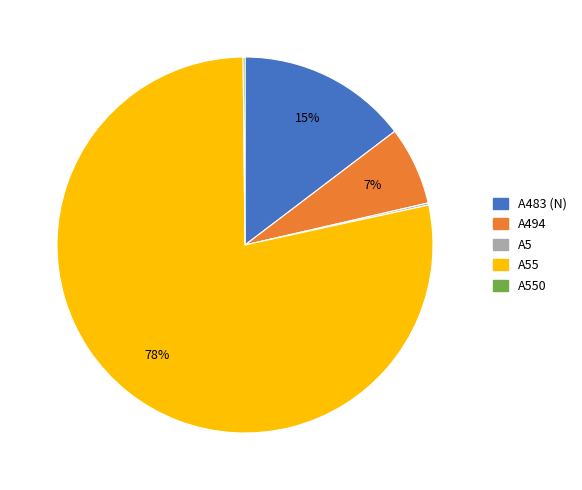

Does any single category account for the majority?

Yes